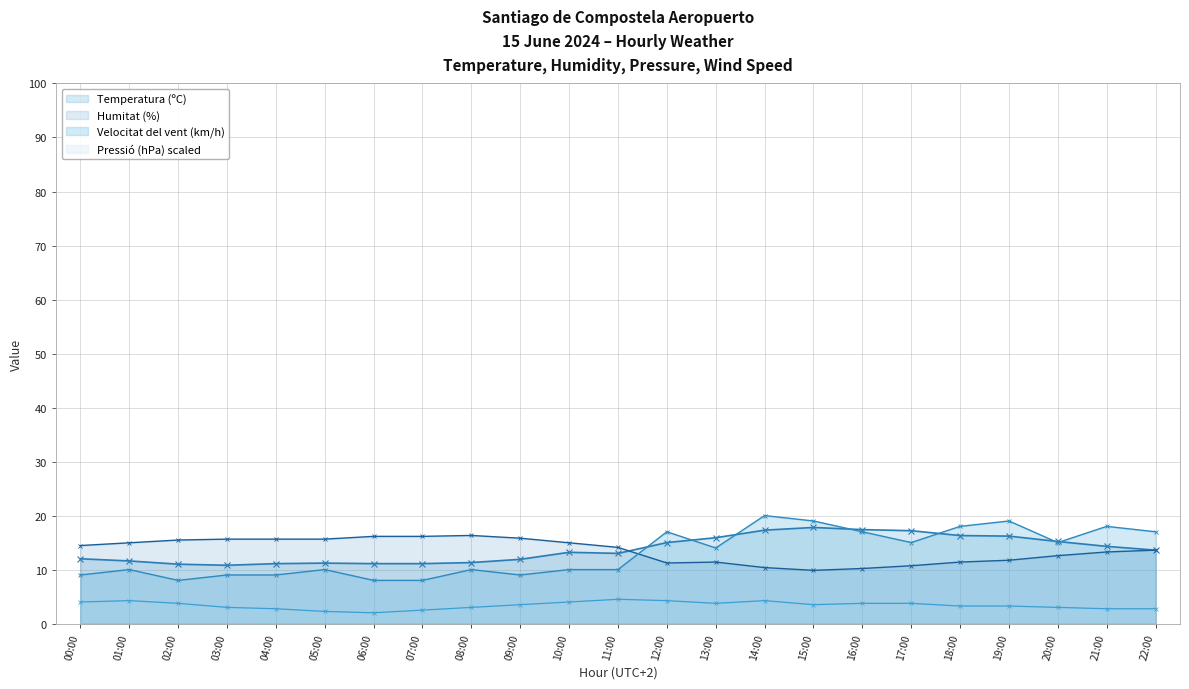

What is the label of the 14th point from the right?

09:00